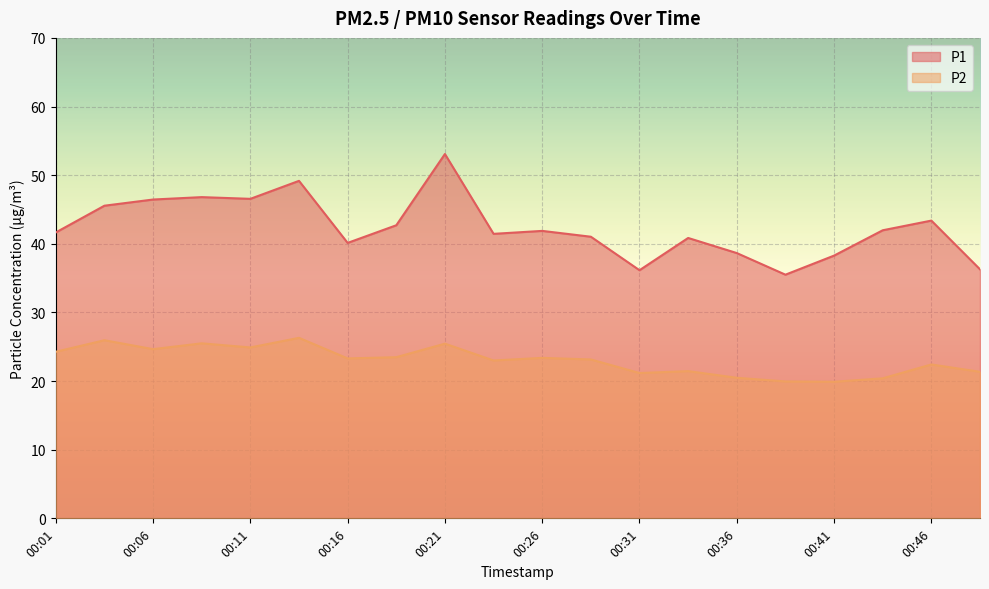

True or false: P2 and P1 intersect in this chart.

False